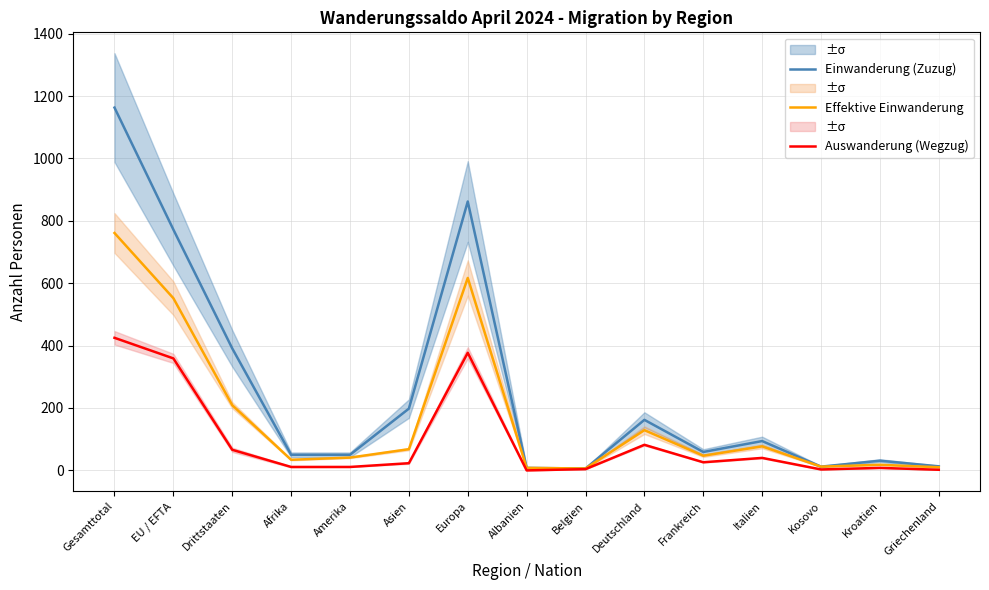

How many values in the Einwanderung (Zuzug) series exceed 59?

7